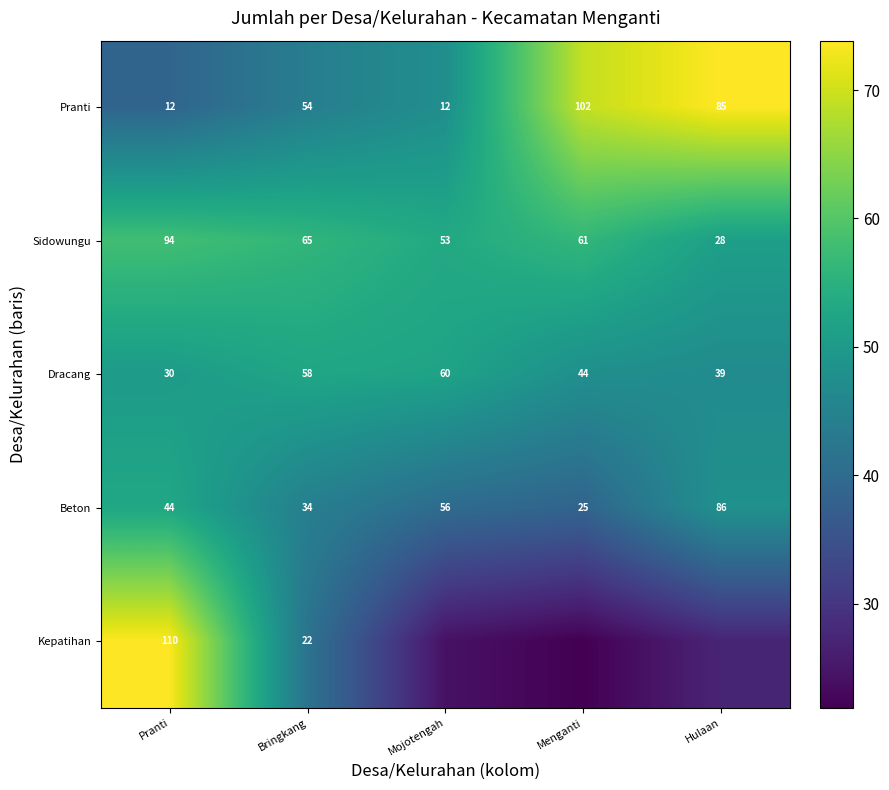

How many series are shown in this chart?

5